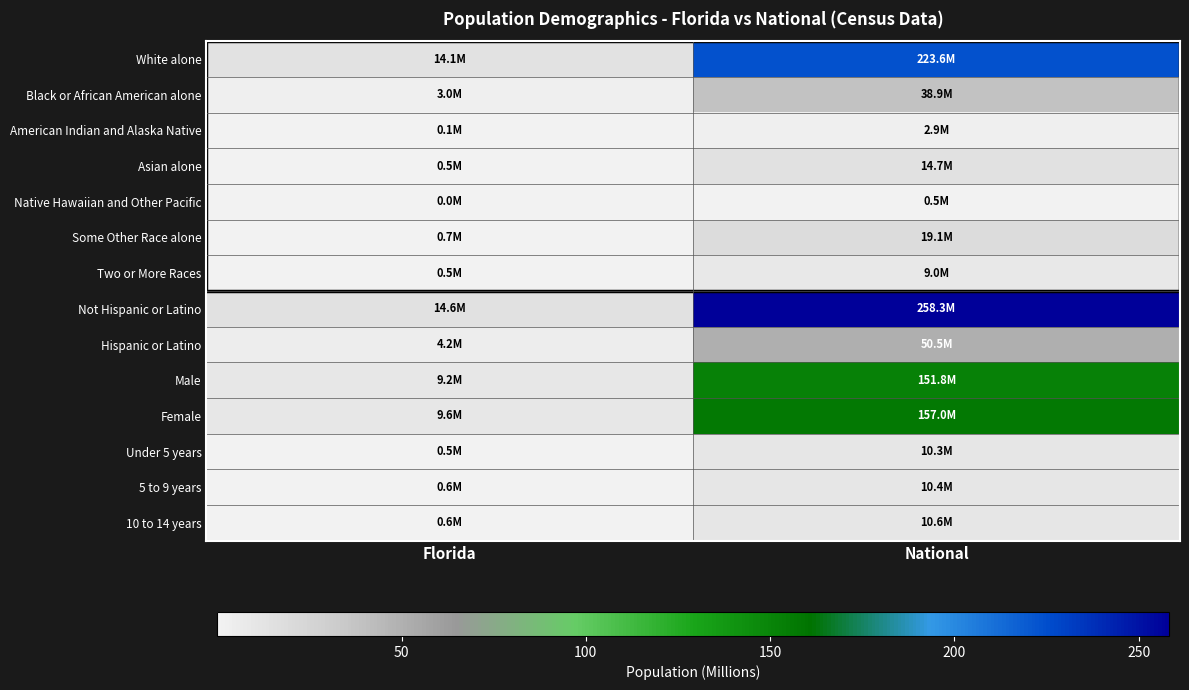

Which has a higher value, Florida or National?

National